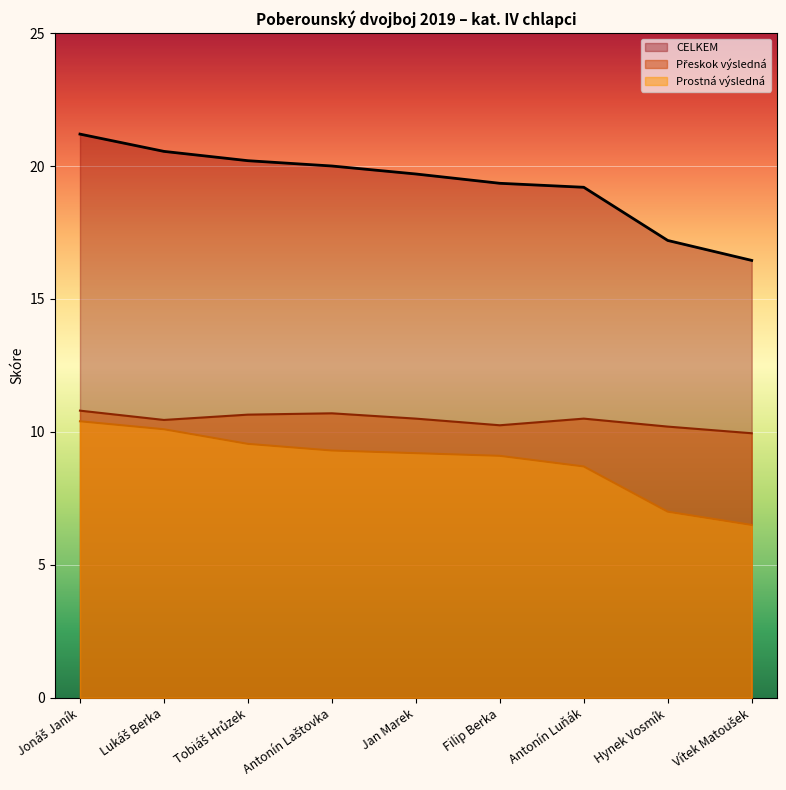

The Prostná výsledná series shows 5.6 at Antonín Laštovka. True or false?

False